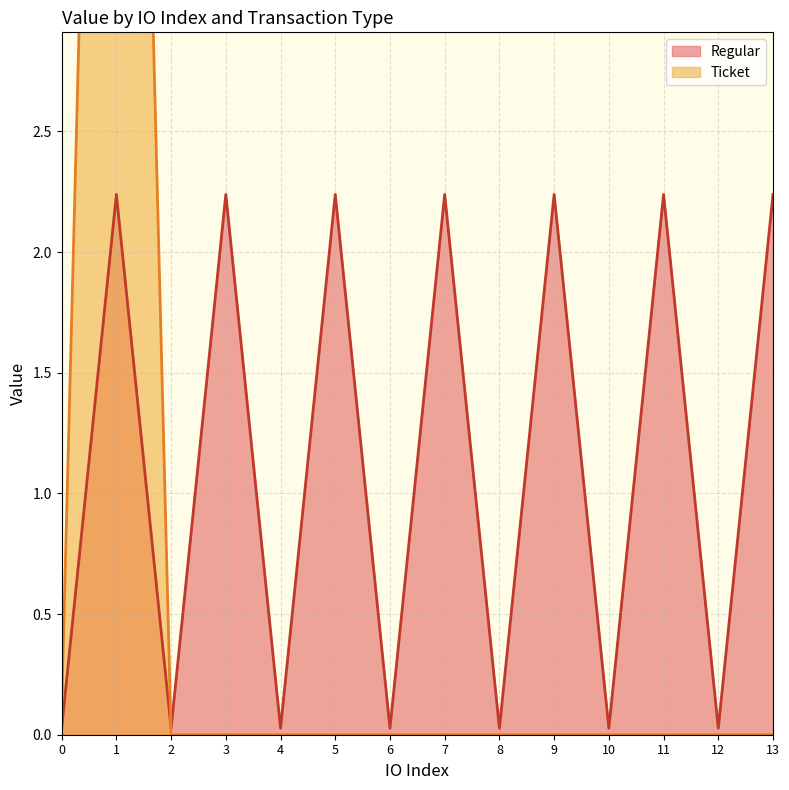

Is it true that Regular equals 1.4 at 1?

False